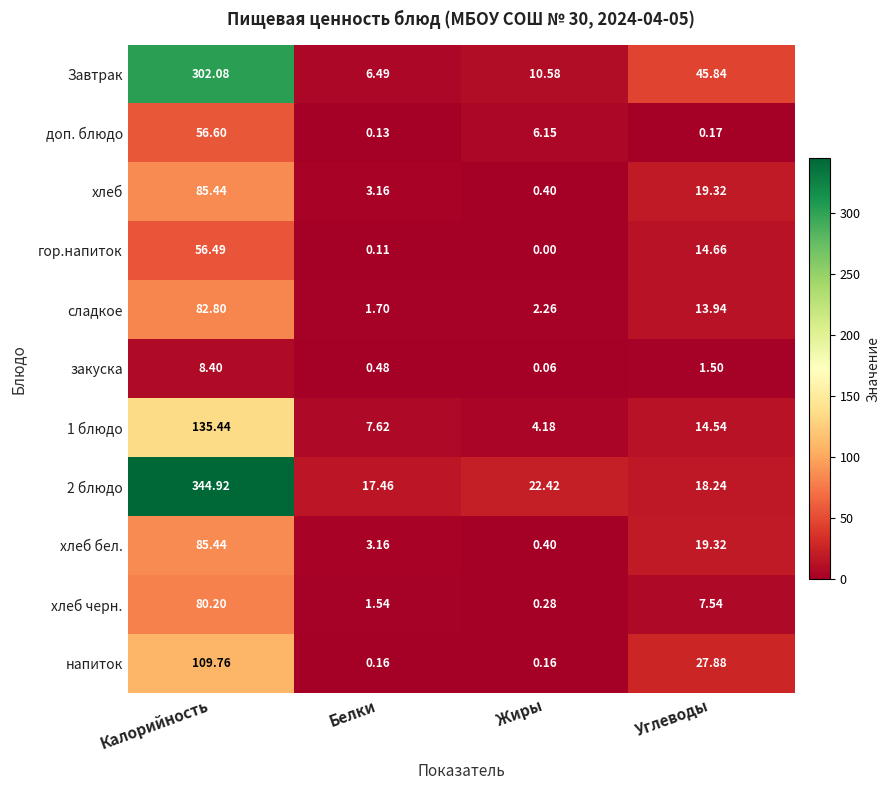

List the labels in order of гор.напиток value, largest first.

Калорийность, Углеводы, Белки, Жиры